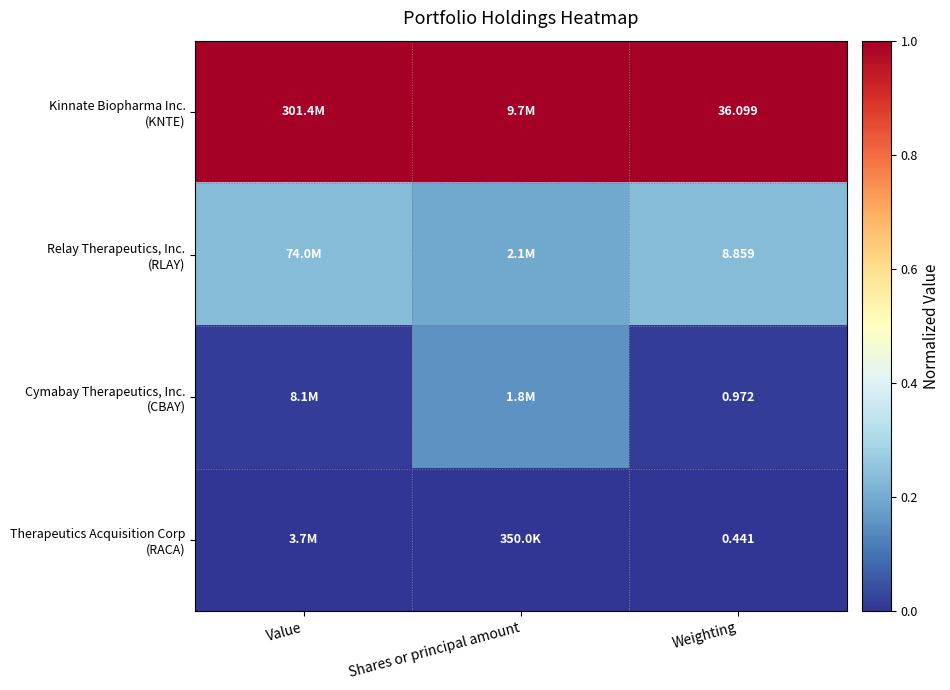

At which category does the chart reach its peak across all series?

Value